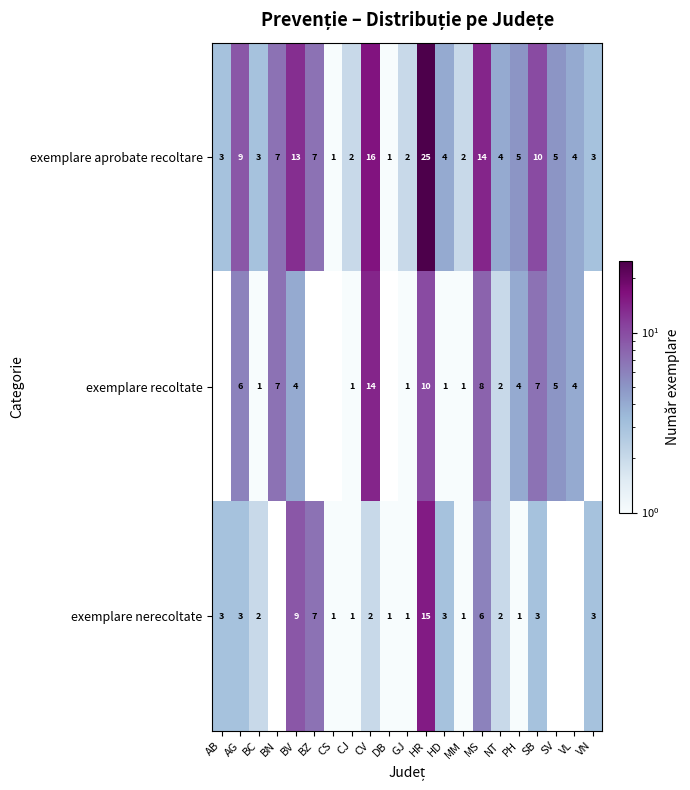

What is the total value across all series at MS?

28